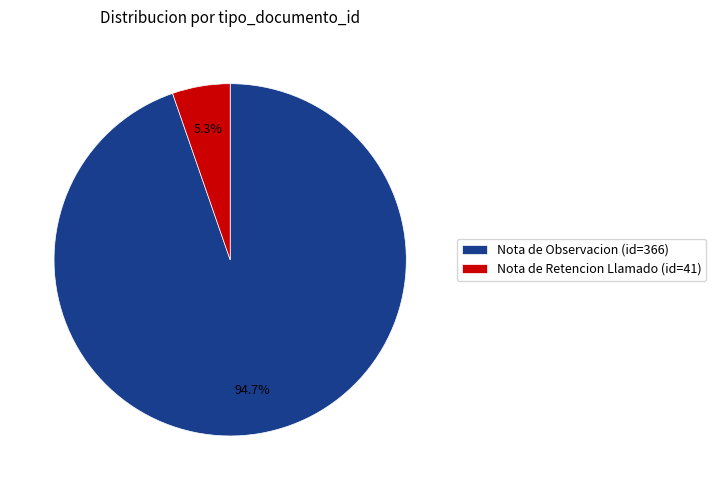

How many slices are in this pie chart?

2